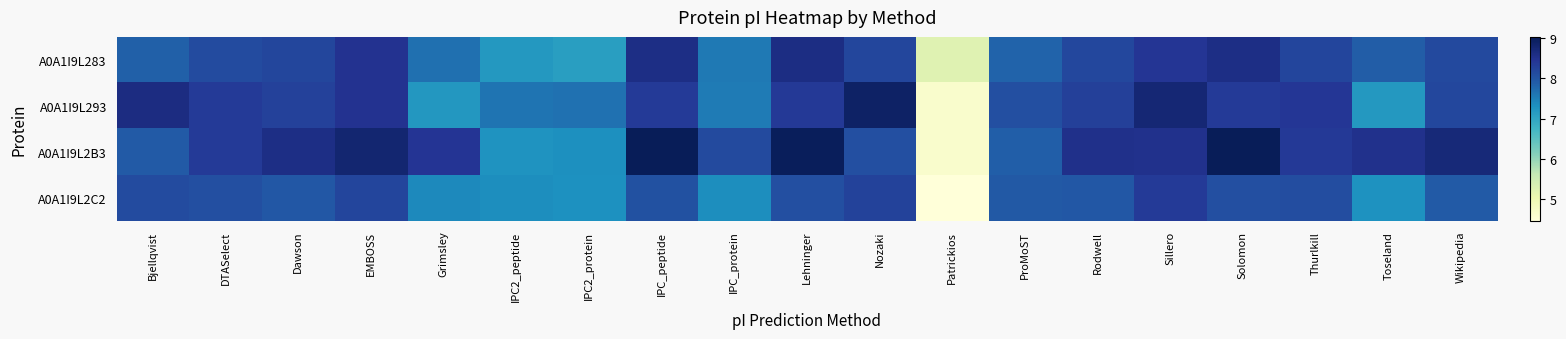

How many data points does each series have?

19